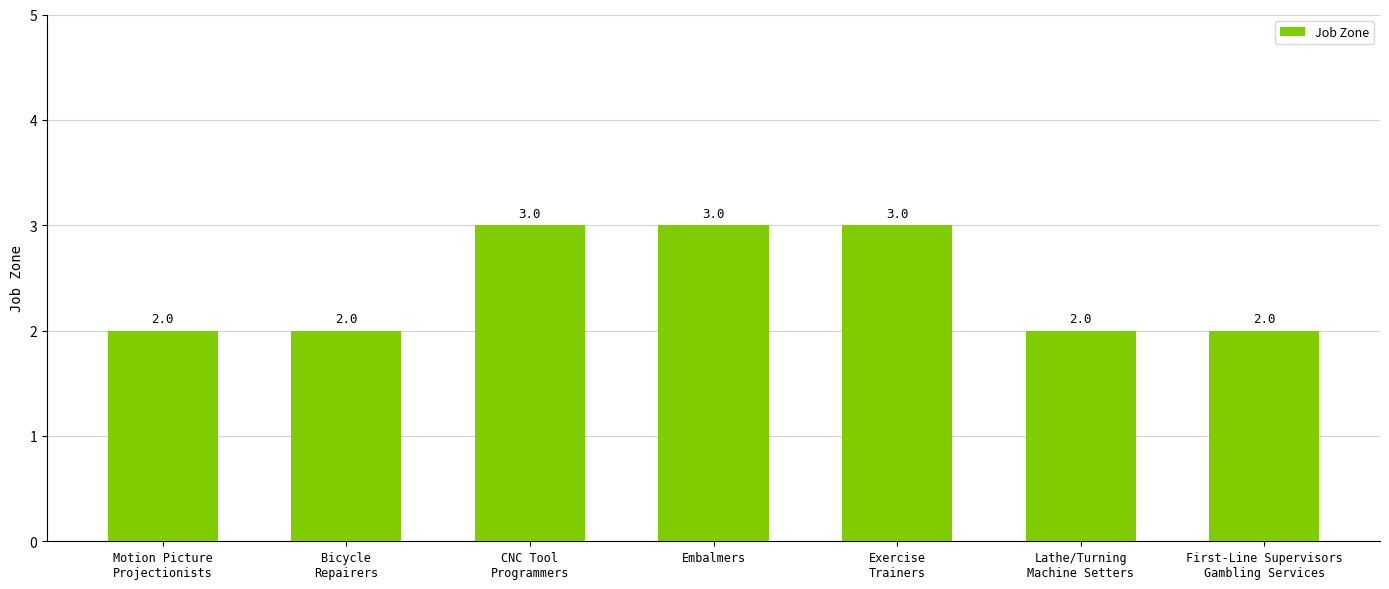

What is the sum of all values?

17